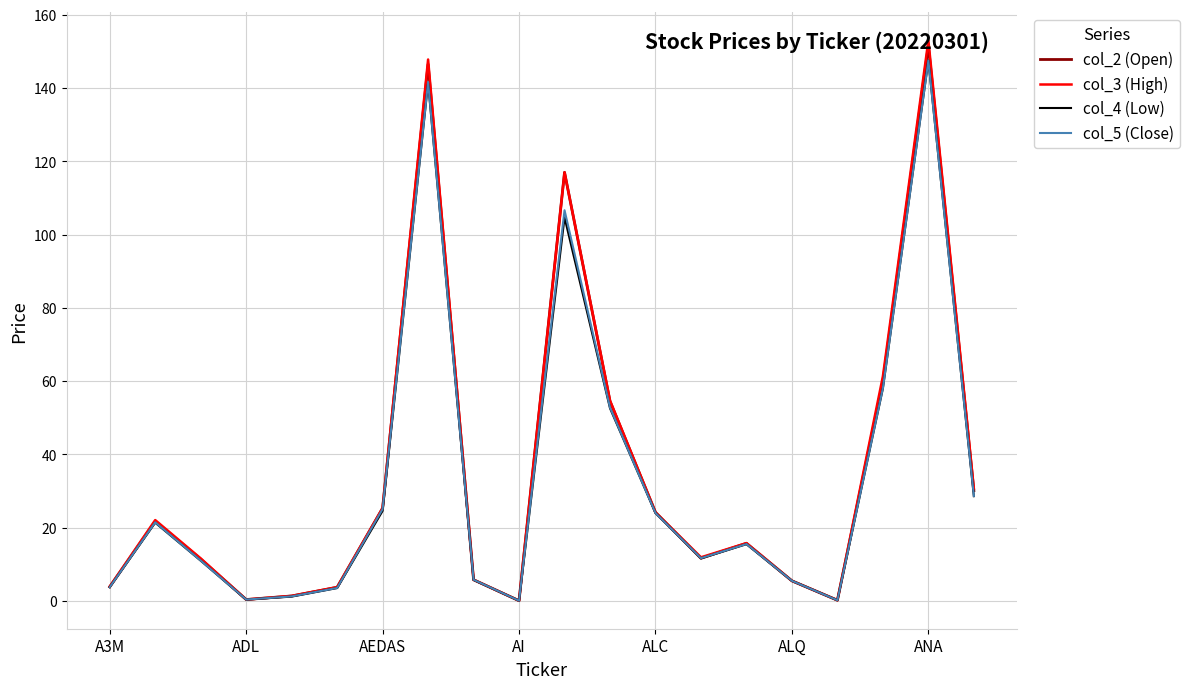

What is the greatest value displayed?

153.0